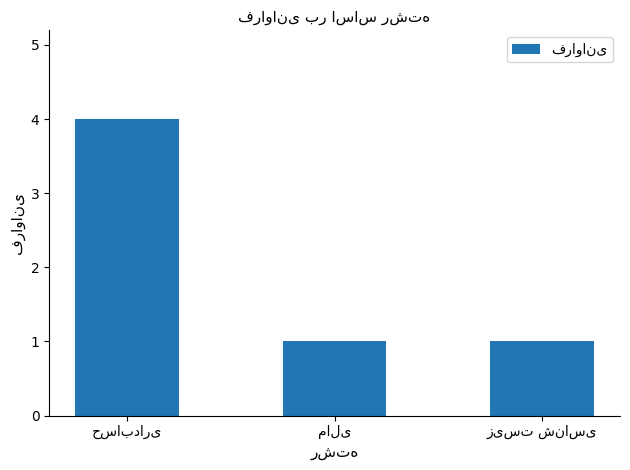

What is the sum of all values?

6